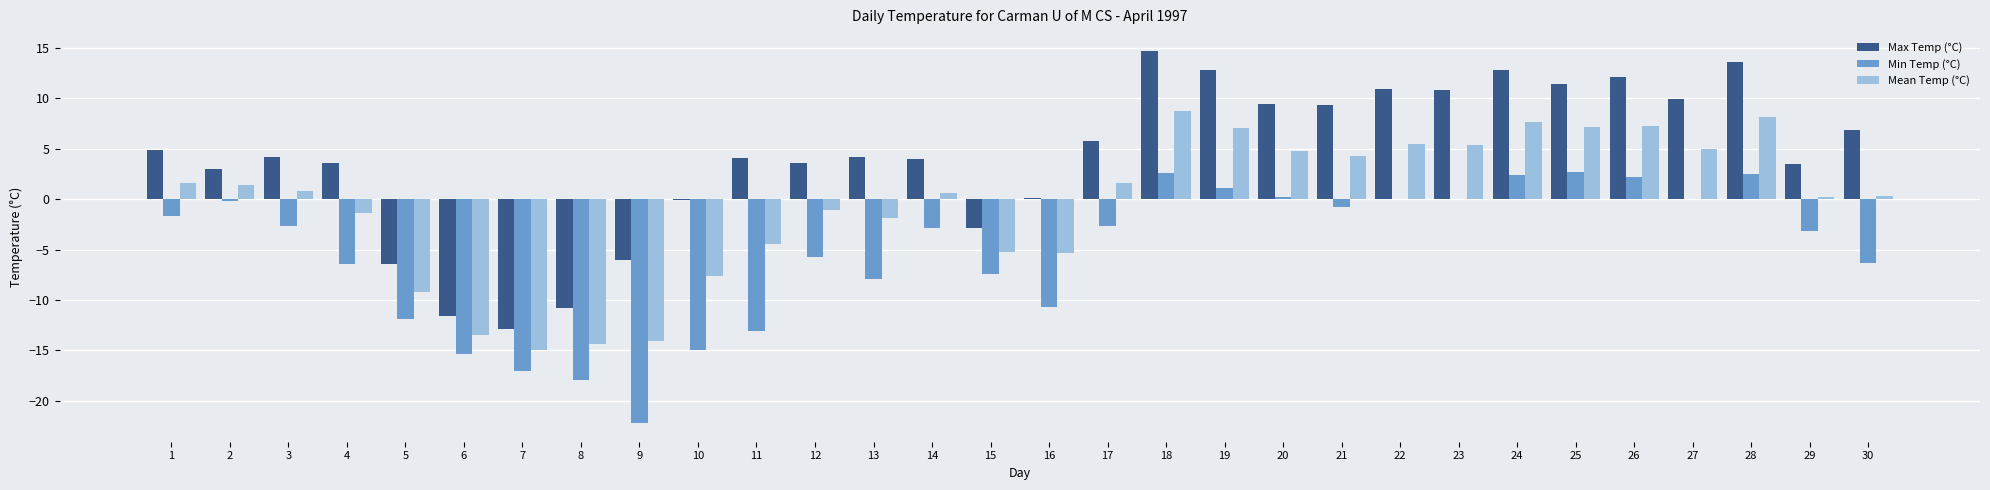

Which series has the largest total across all categories?

Max Temp (°C)